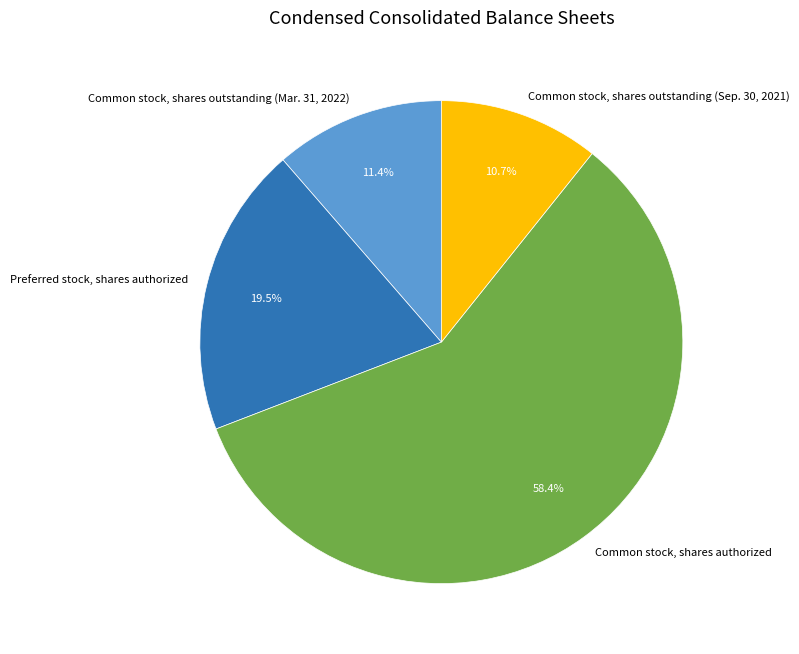

Is there a majority slice in this chart?

Yes